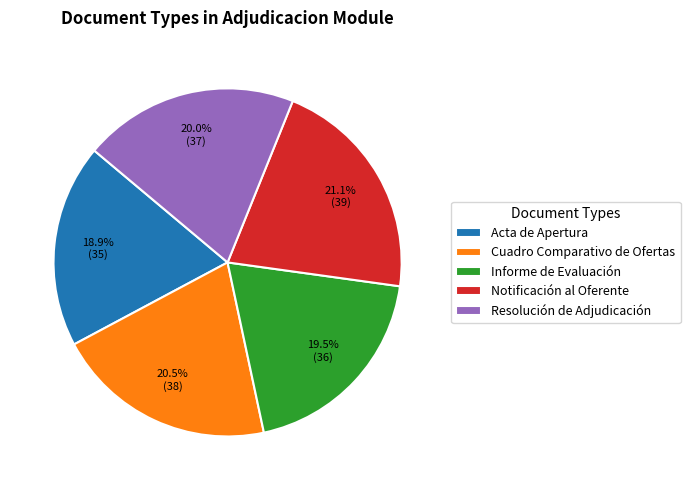

To the nearest percent, what is the difference between the Informe de Evaluación and Acta de Apertura slice percentages?

1%